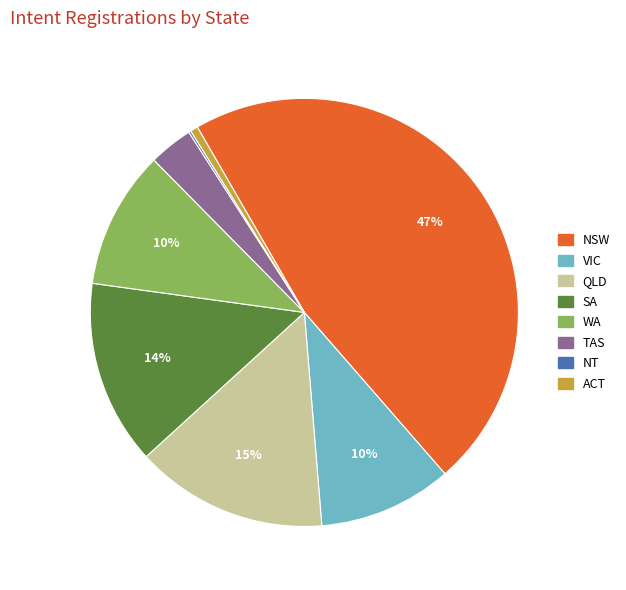

True or false: ACT accounts for 1% of the total.

True